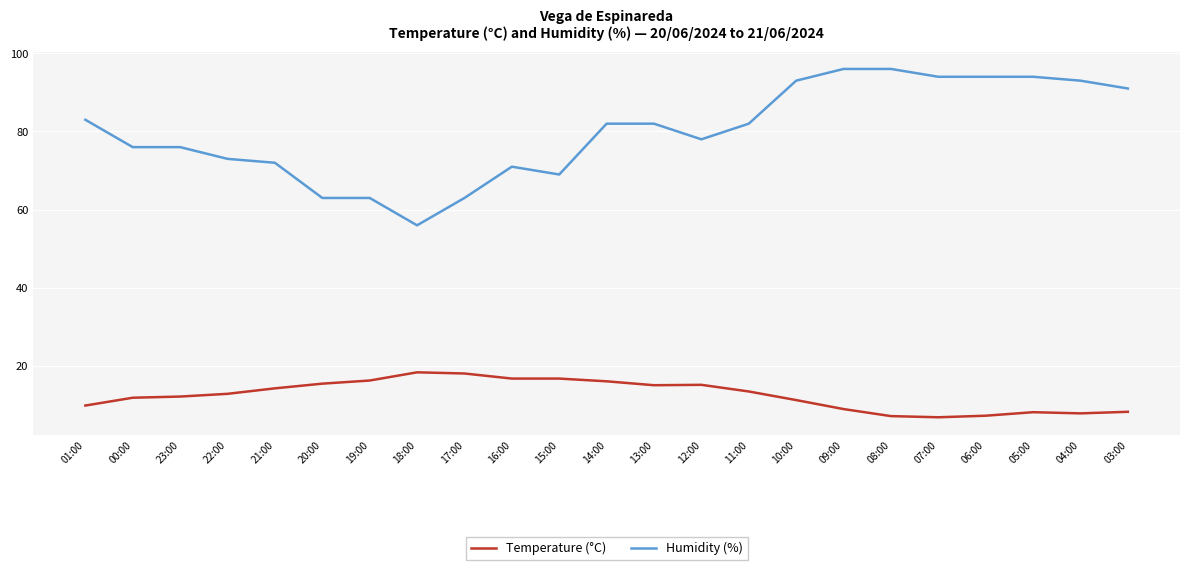

What is the maximum value for Humidity (%)?

96.0